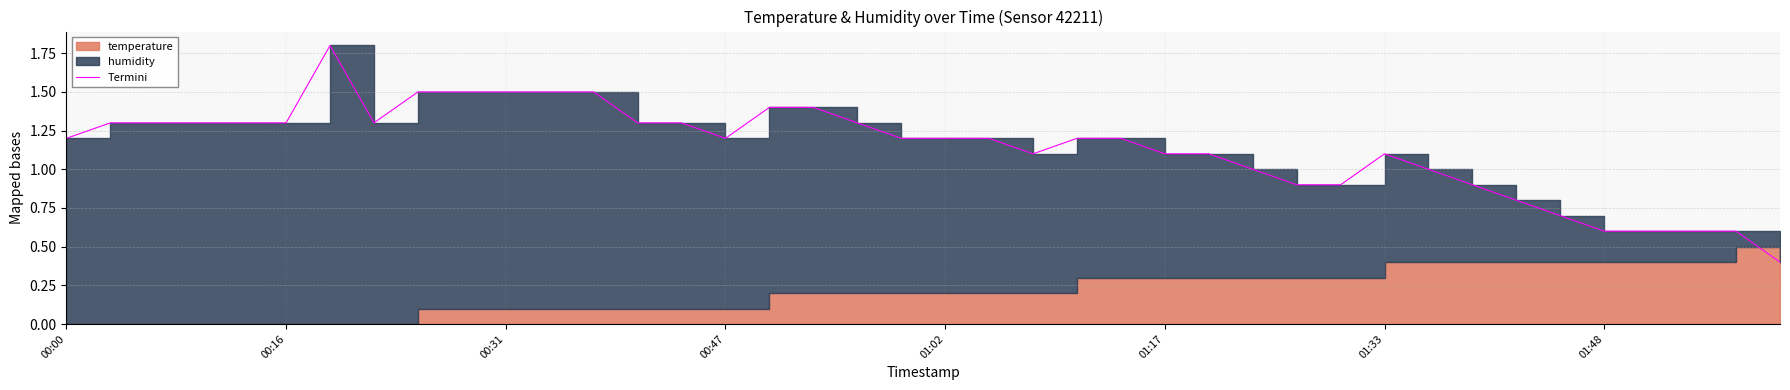

List the labels in order of value, smallest first.

39, 35, 36, 37, 38, 34, 33, 32, 28, 29, 27, 31, 25, 26, 30, 22, 19, 20, 21, 00:00, 23, 24, 15, 00:16, 00:31, 00:47, 01:02, 01:17, 01:48, 13, 14, 18, 16, 17, 8, 9, 10, 11, 12, 01:33